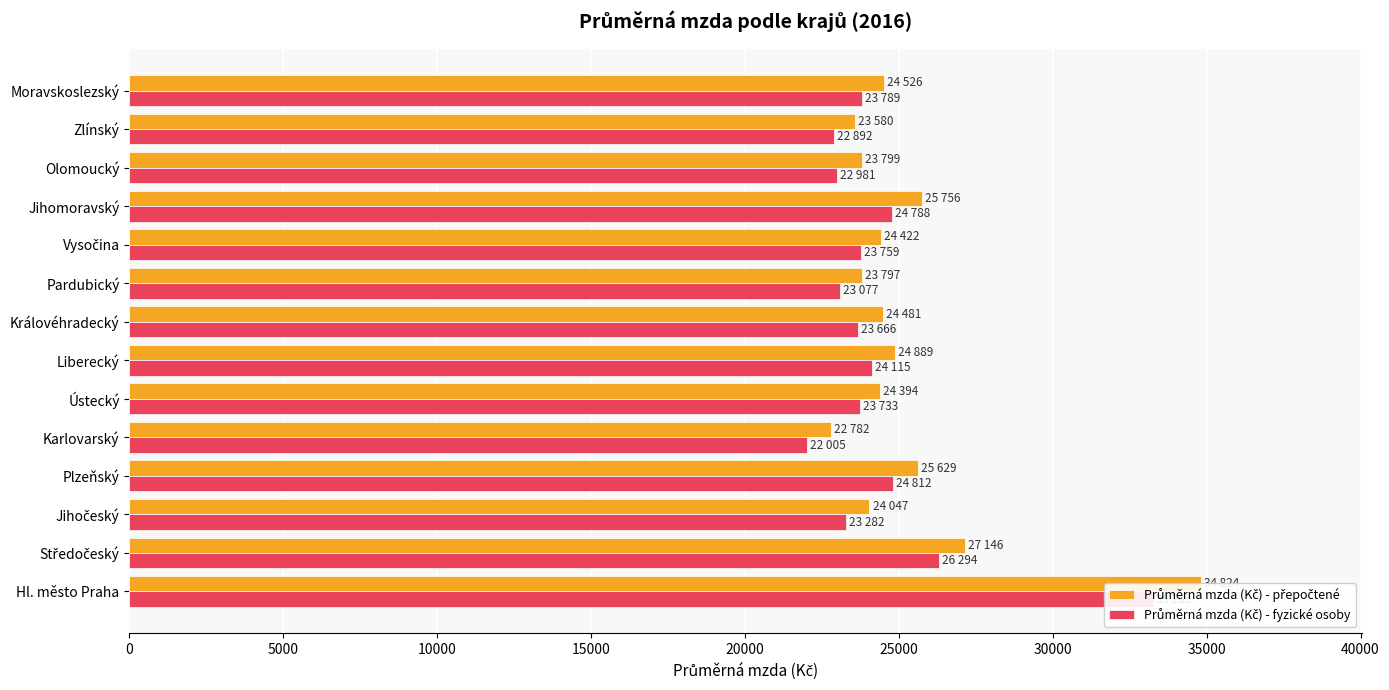

Does the chart contain stacked bars?

No